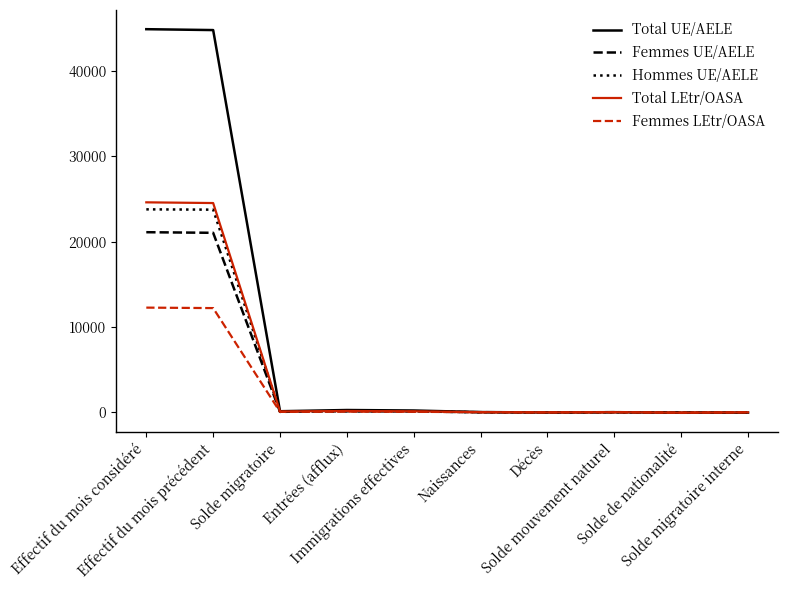

Where is Femmes LEtr/OASA nearest to the value 6128?

Entrées (afflux)